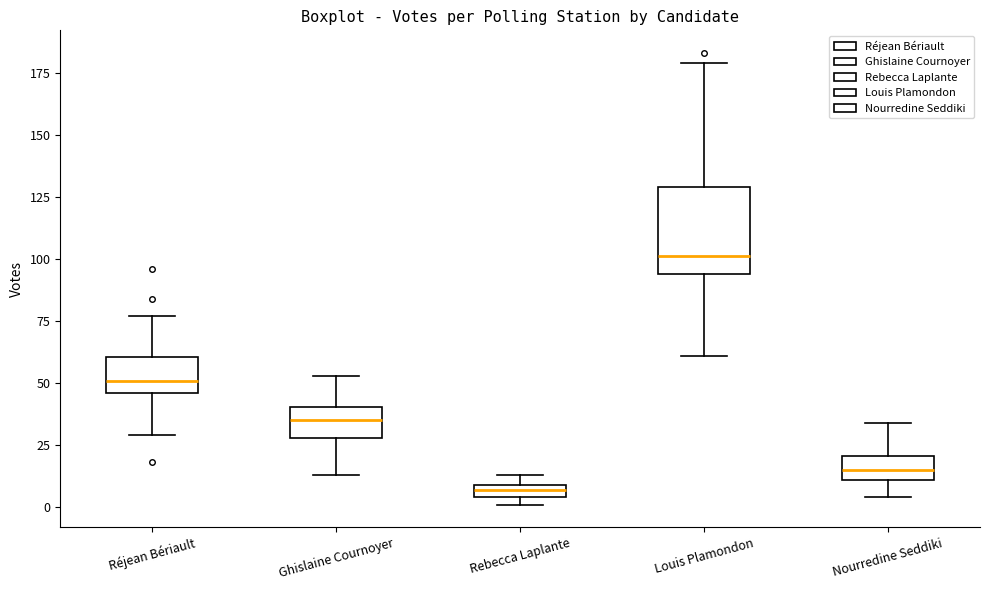

Comparing the boxes themselves (not the whiskers), which one is the tallest?

Louis Plamondon